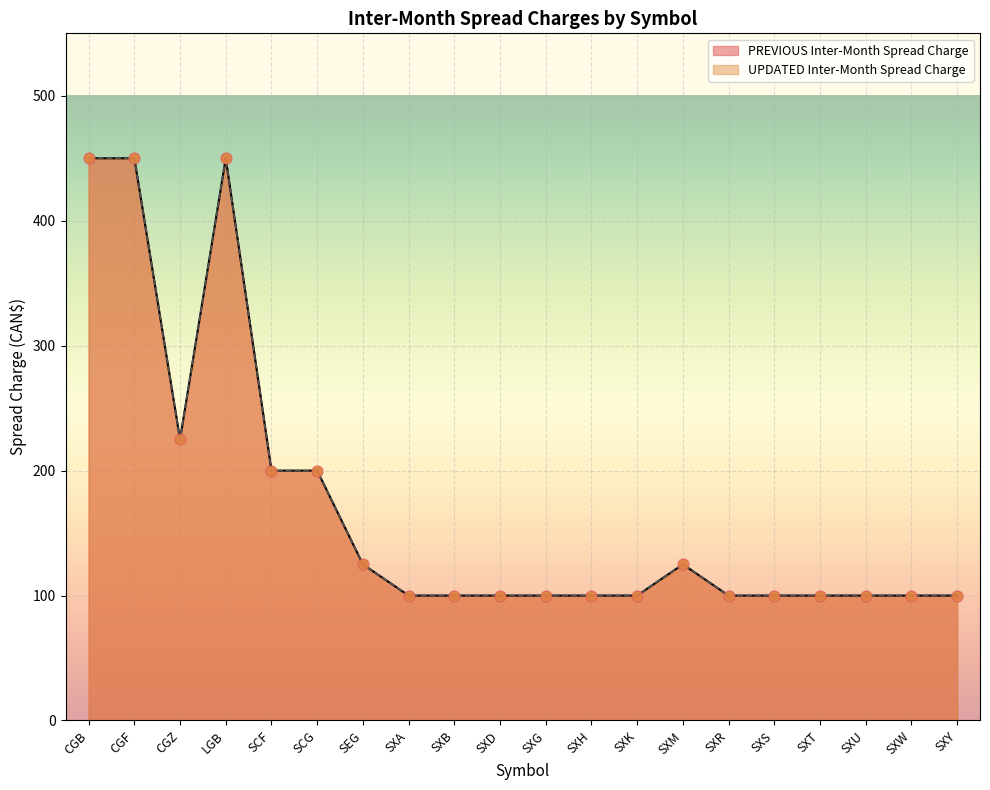

Which series has the largest total across all categories?

PREVIOUS Inter-Month Spread Charge